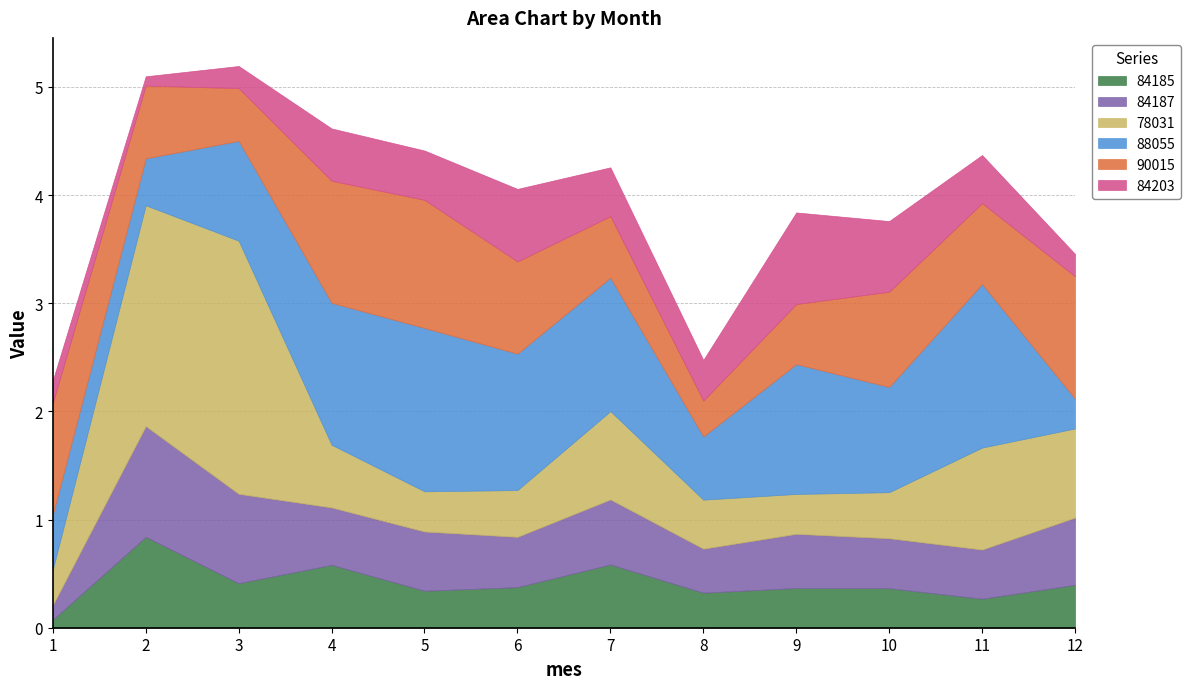

Is it true that 84185 equals 0.6 at 4?

True